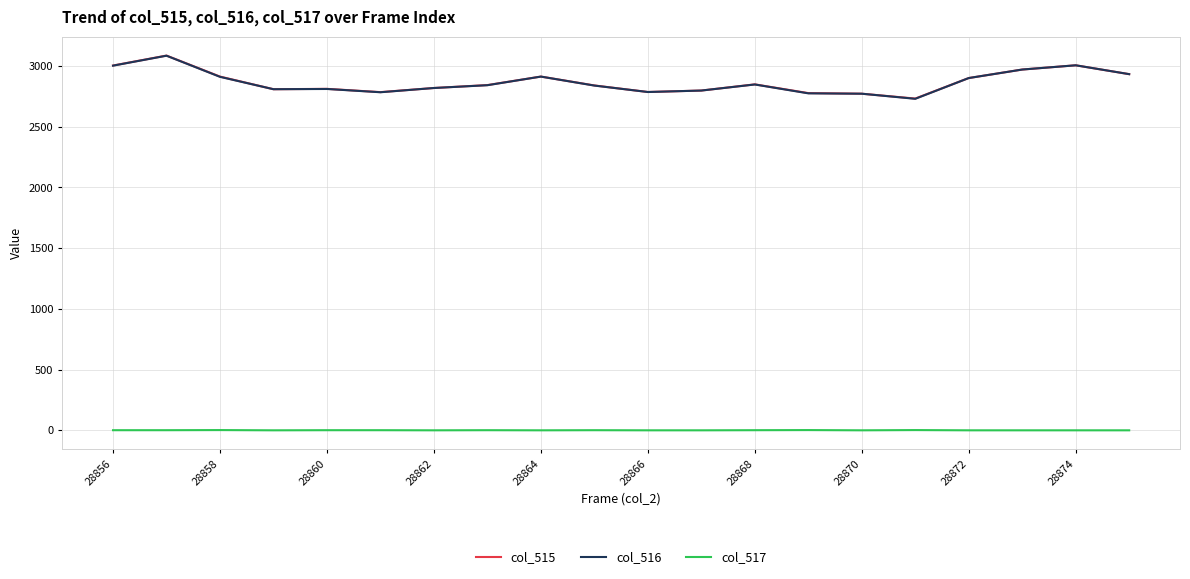

What is the maximum value shown in the chart?

3086